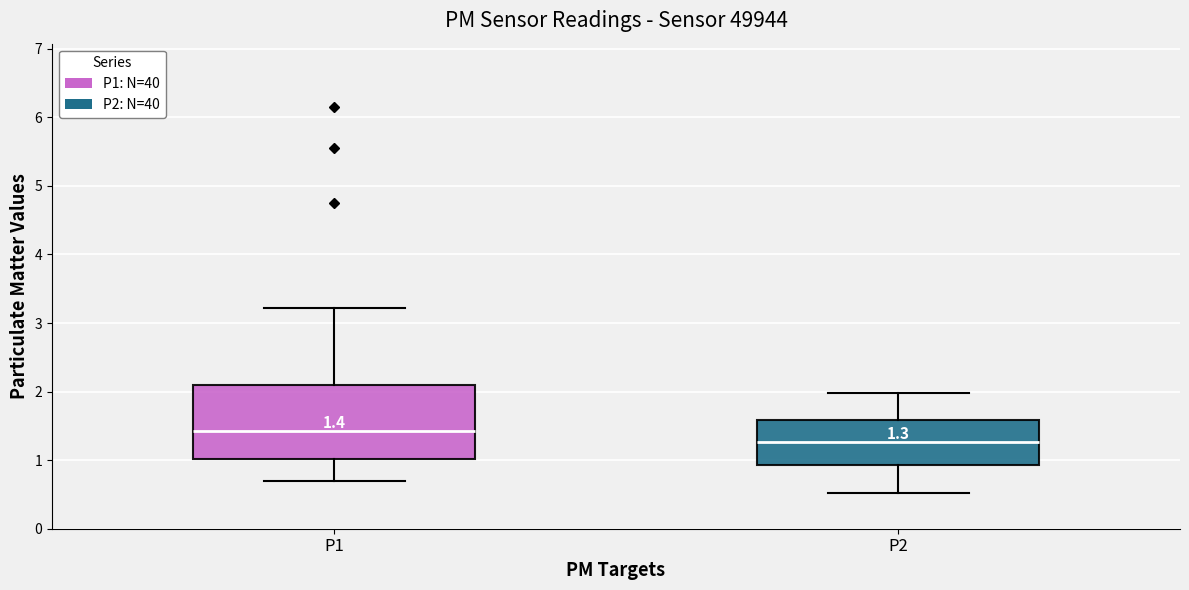

Comparing the boxes themselves (not the whiskers), which one is the tallest?

P1